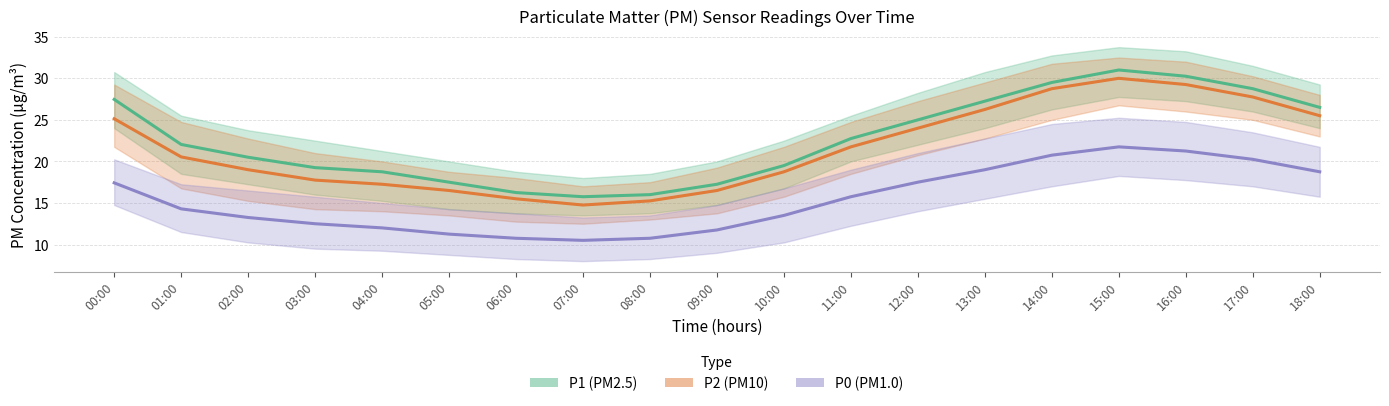

Rank the series by their average value, from highest to lowest.

P1, P2, P0